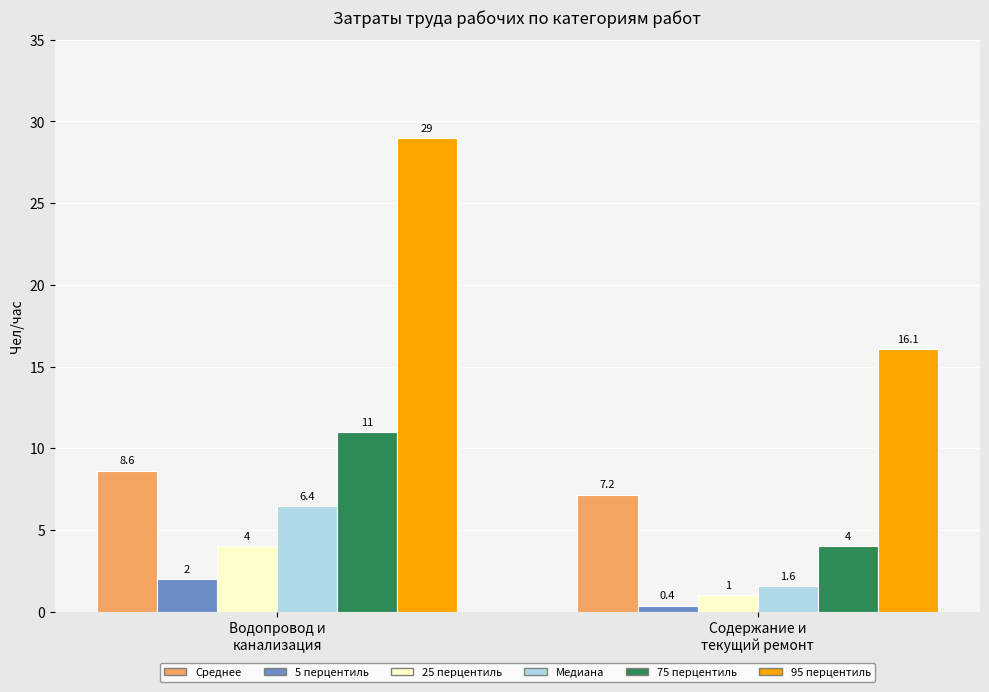

Reading left to right, what are all the values shown in this chart?

Среднее: 8.6	7.2
5 перцентиль: 2.0	0.4
25 перцентиль: 4.0	1.0
Медиана: 6.4	1.6
75 перцентиль: 11.0	4.0
95 перцентиль: 29.0	16.1